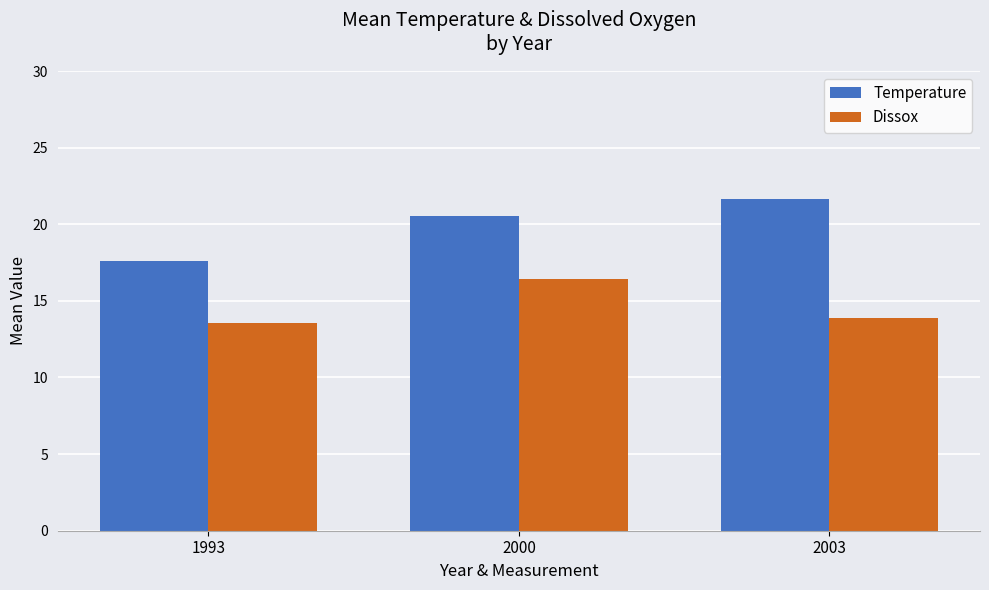

Is it true that Dissox equals 22.0 at 1993?

False